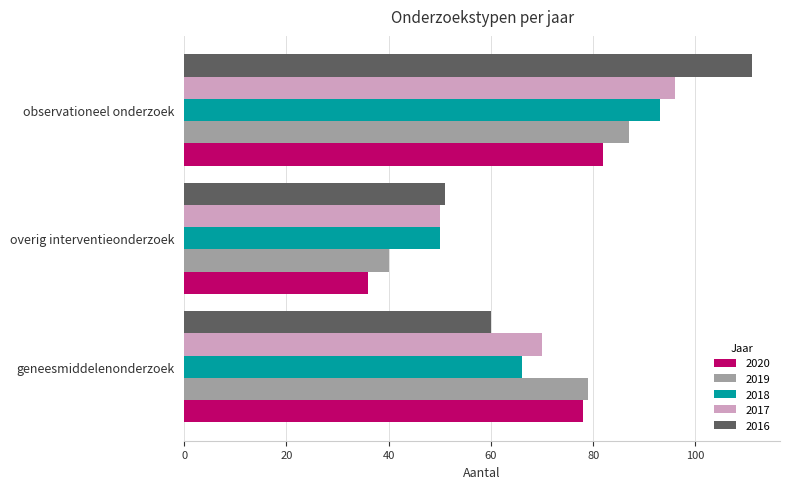

Which series has the largest total across all categories?

2016